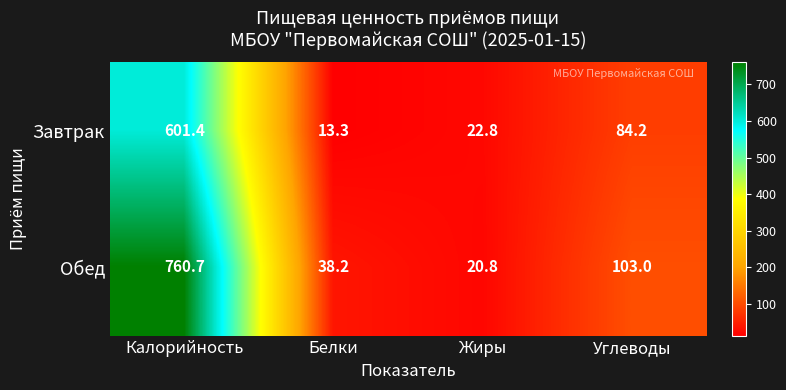

What value does the Обед series have at Углеводы?

103.0